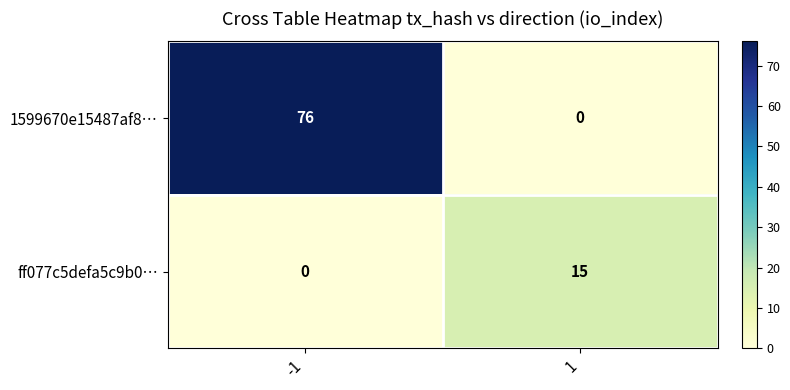

List the series in order of their peak value, highest first.

1599670e15487af8…, ff077c5defa5c9b0…